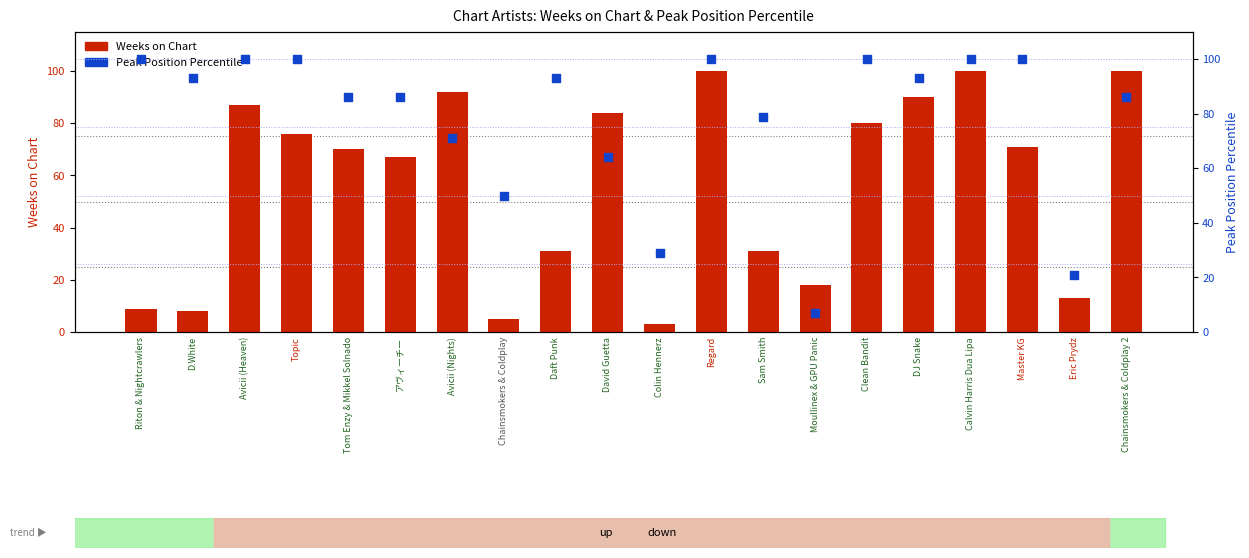

What are all the series names shown in the legend?

Weeks on Chart, Peak Position Percentile